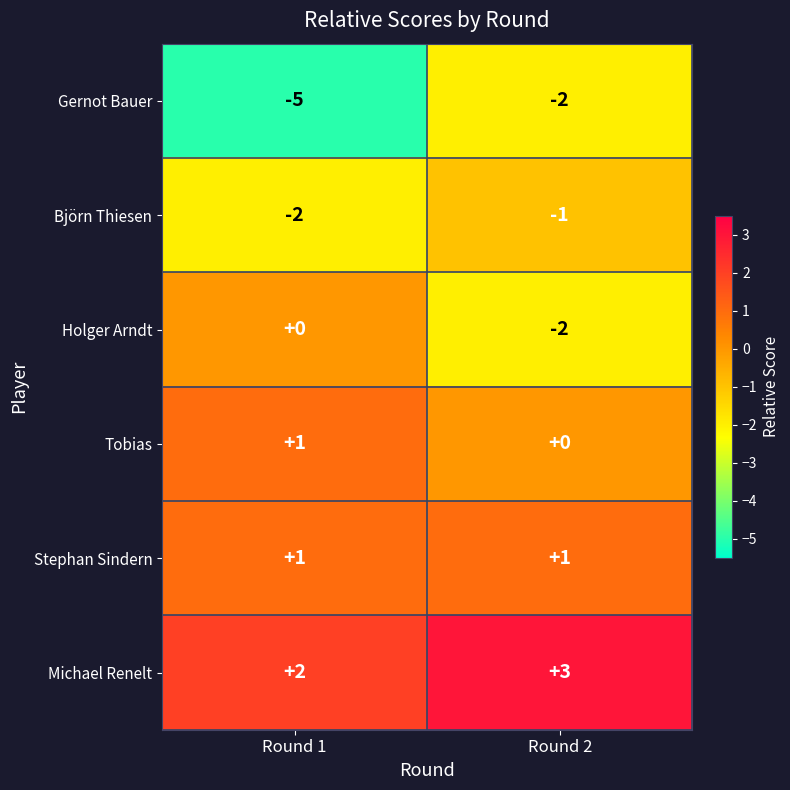

How many data points does each series have?

2